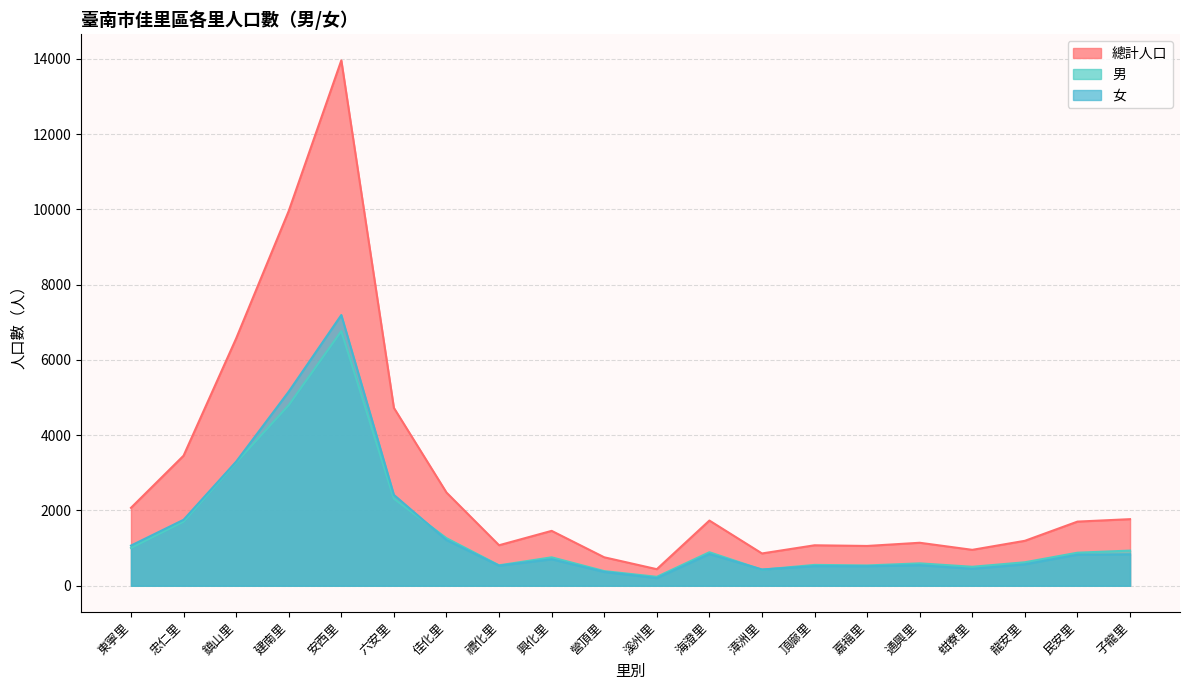

What is the difference between the maximum and second lowest values in the 總計人口 series?

13200